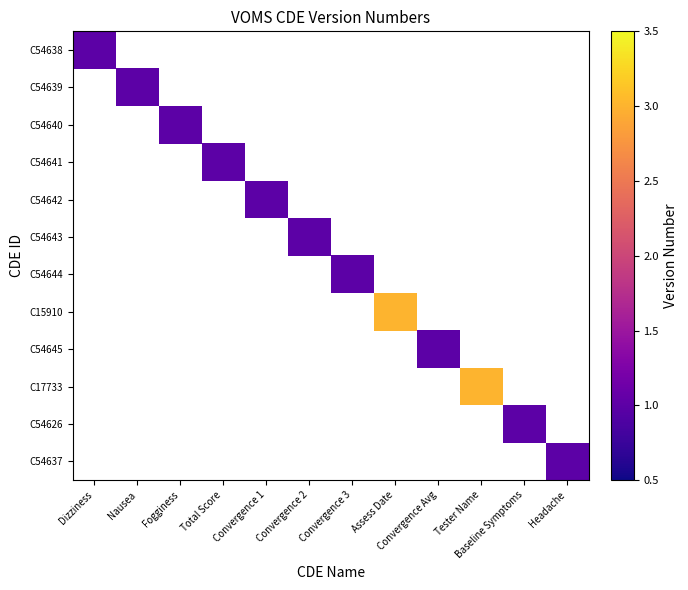

List the labels in order of C54641 value, largest first.

Dizziness, Nausea, Fogginess, Total Score, Convergence 1, Convergence 2, Convergence 3, Assess Date, Convergence Avg, Tester Name, Baseline Symptoms, Headache